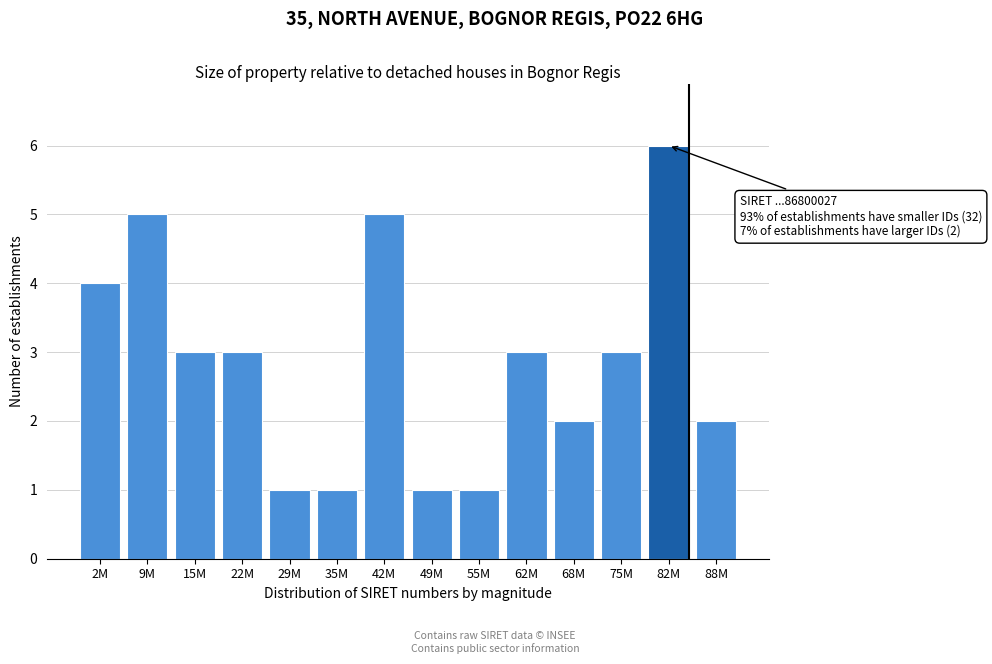

Reading left to right, transcribe all the data shown in this chart.

4	5	3	3	1	1	5	1	1	3	2	3	6	2